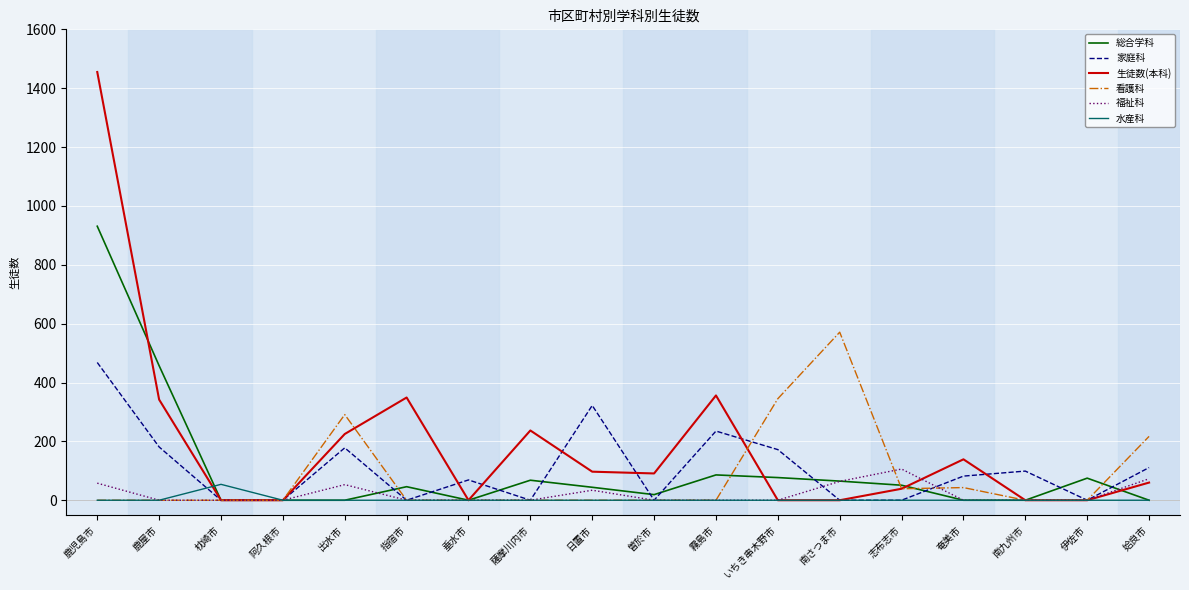

Between 出水市 and 曽於市, which series saw the biggest shift?

看護科